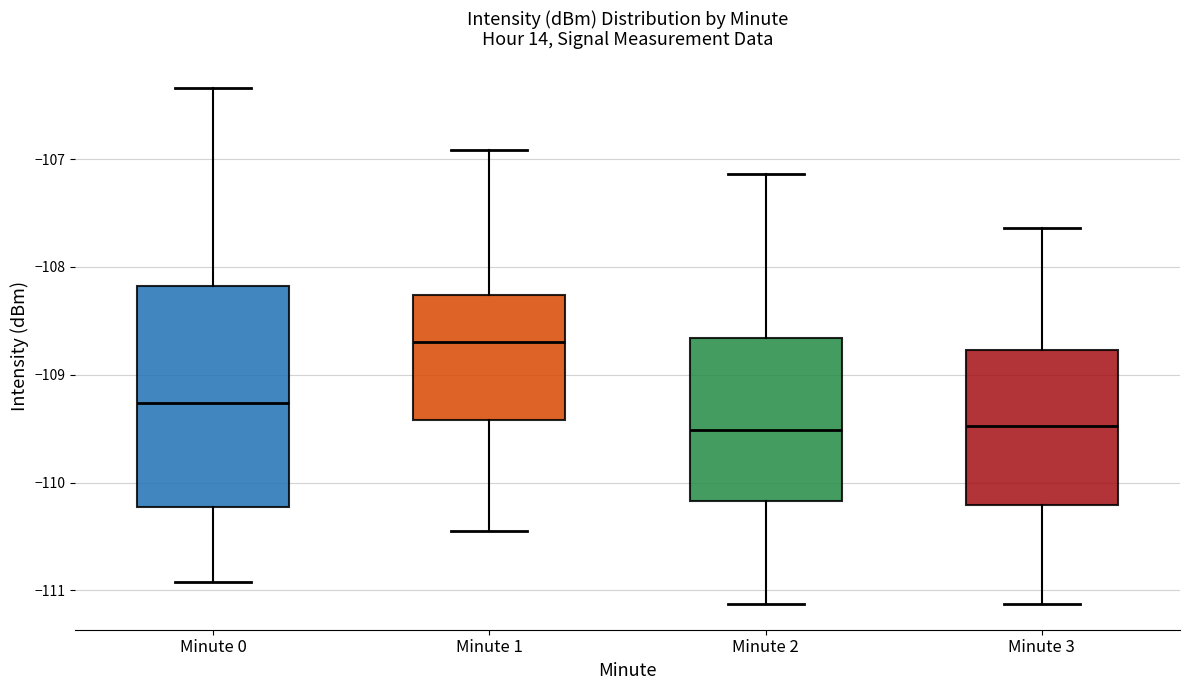

Reading left to right, read every box against the y-axis: the position of its median line, the range the box covers, and the ends of its whiskers. The values are not printed on the chart, so give them approximately, as read against the axis.

Minute 0: median -109.3, box -110.2 to -108.2, whiskers -110.9 to -106.3
Minute 1: median -108.7, box -109.4 to -108.3, whiskers -110.4 to -106.9
Minute 2: median -109.5, box -110.2 to -108.7, whiskers -111.1 to -107.1
Minute 3: median -109.5, box -110.2 to -108.8, whiskers -111.1 to -107.6